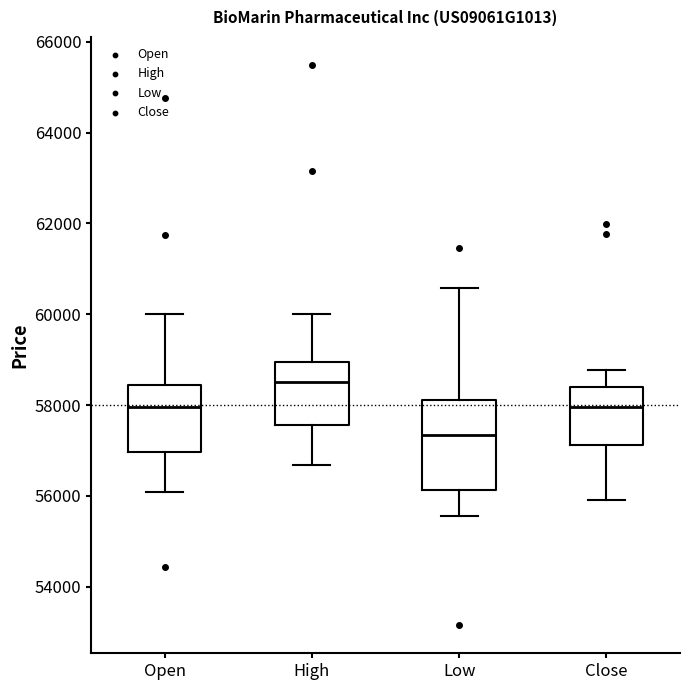

Which box has the lowest median line?

Low